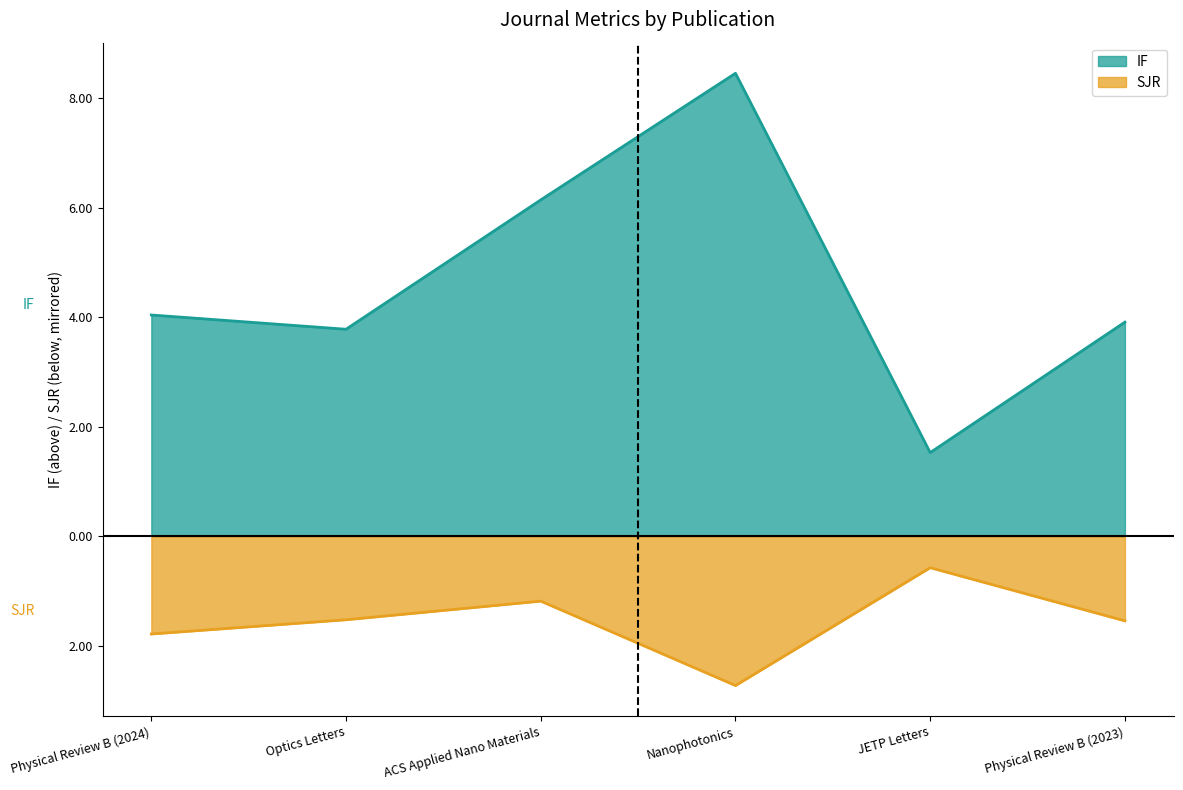

True or false: IF has a value of 6.1 at Physical Review B (2023).

False